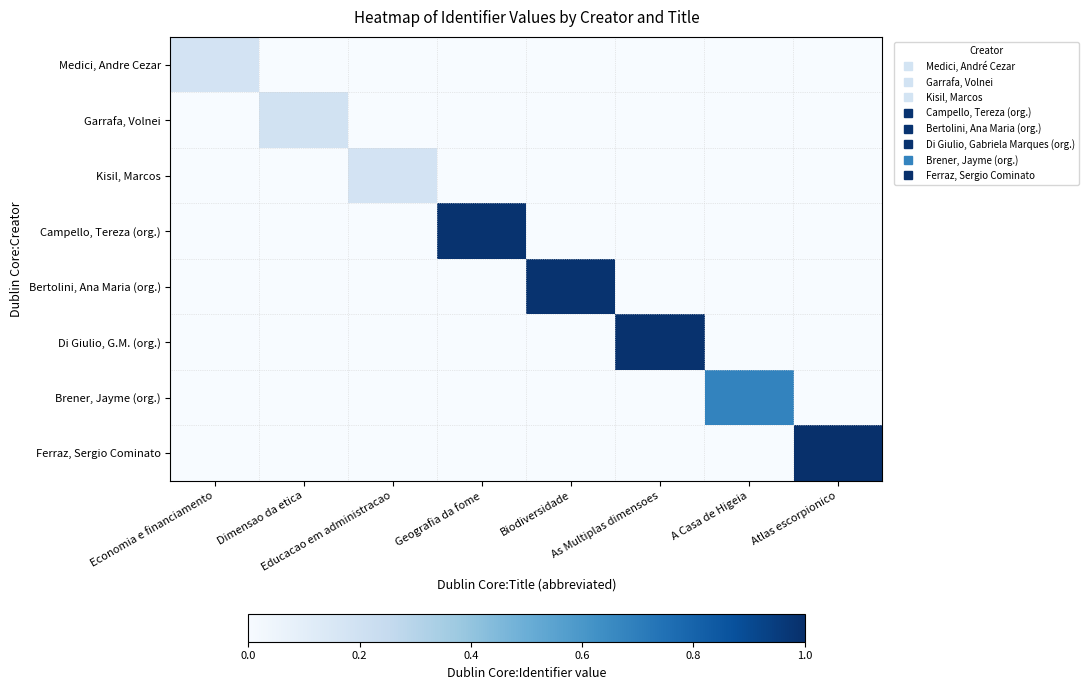

How many data points does each series have?

8